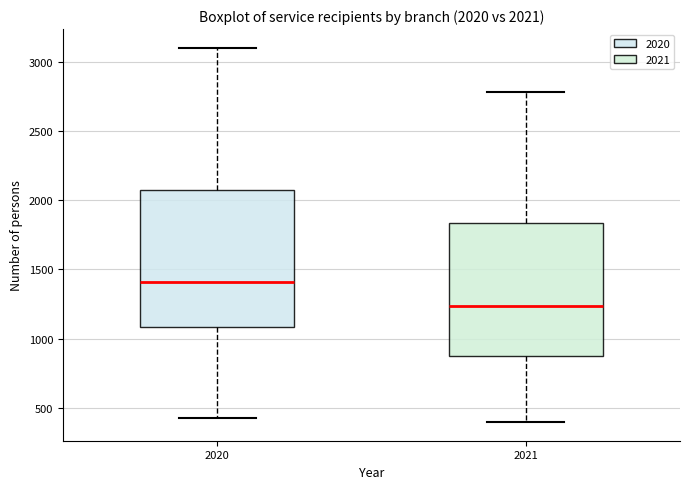

Which box has the lowest median line?

2021